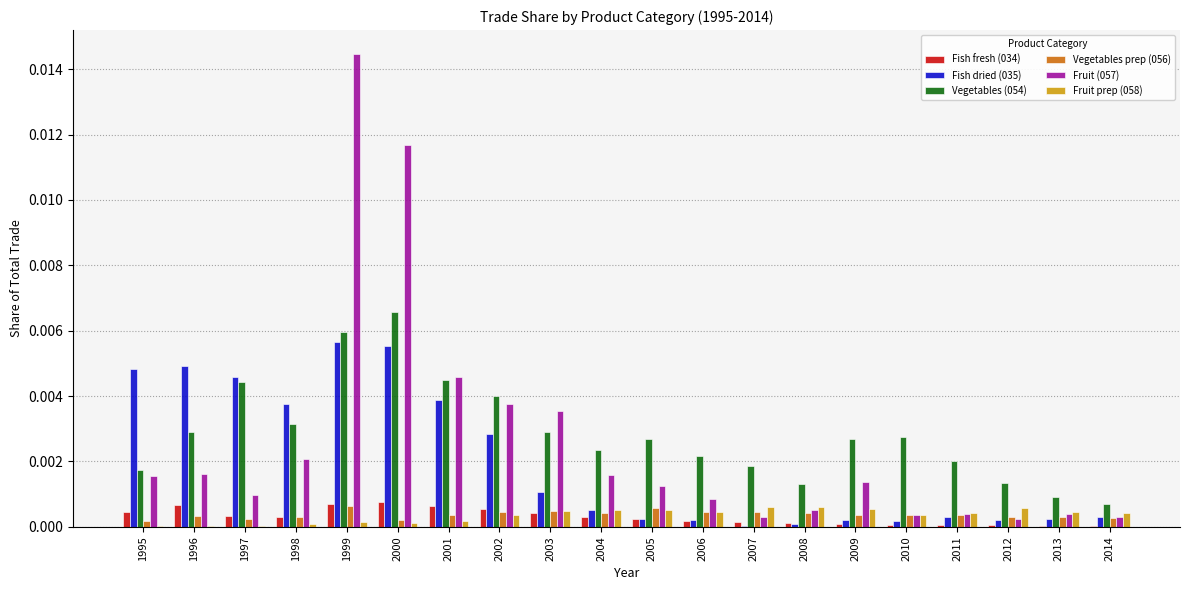

Count the number of categories in the chart.

20